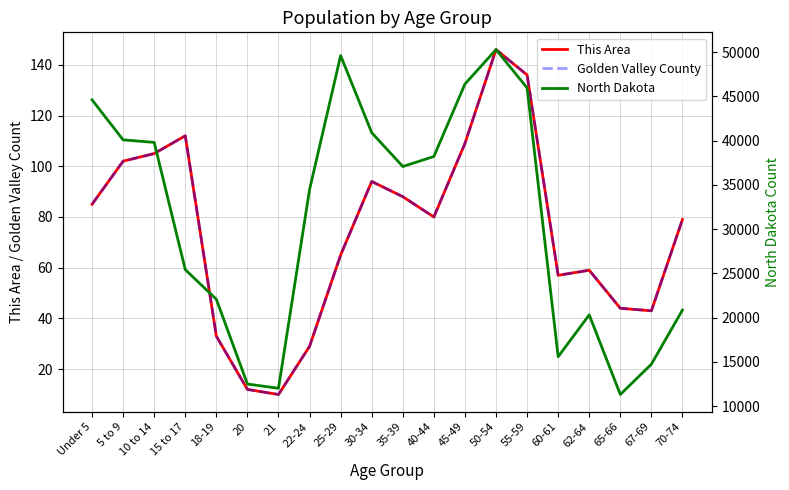

Reading left to right, extract all data points from this chart.

This Area: Under 5=85	5 to 9=102	10 to 14=105	15 to 17=112	18-19=33	20=12	21=10	22-24=29	25-29=65	30-34=94	35-39=88	40-44=80	45-49=109	50-54=146	55-59=136	60-61=57	62-64=59	65-66=44	67-69=43	70-74=79
Golden Valley County: Under 5=85	5 to 9=102	10 to 14=105	15 to 17=112	18-19=33	20=12	21=10	22-24=29	25-29=65	30-34=94	35-39=88	40-44=80	45-49=109	50-54=146	55-59=136	60-61=57	62-64=59	65-66=44	67-69=43	70-74=79
North Dakota: Under 5=44595	5 to 9=40076	10 to 14=39790	15 to 17=25410	18-19=22064	20=12484	21=12007	22-24=34465	25-29=49596	30-34=40889	35-39=37065	40-44=38197	45-49=46380	50-54=50277	55-59=45946	60-61=15575	62-64=20298	65-66=11302	67-69=14726	70-74=20845